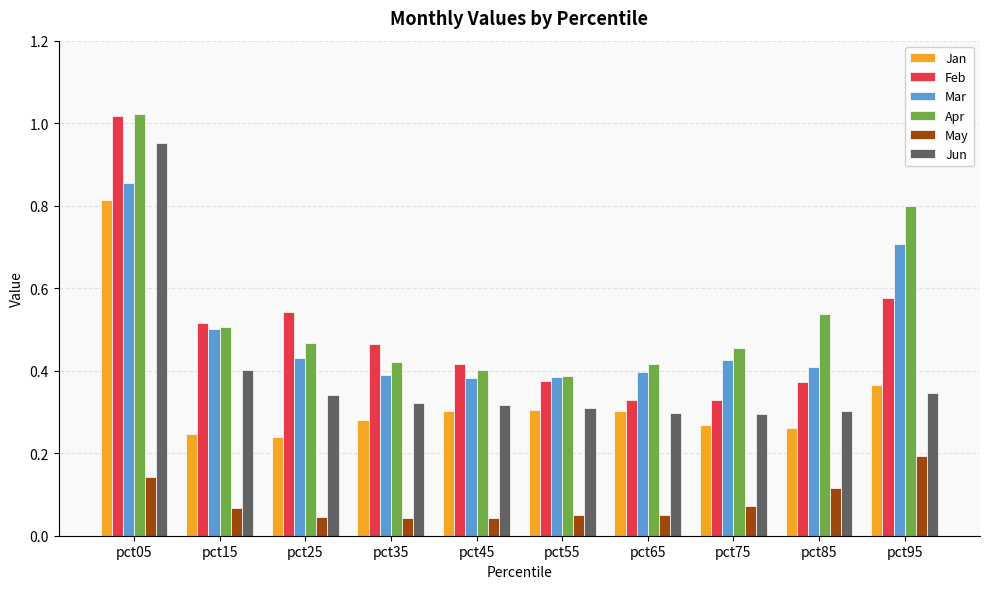

Is it true that Apr equals 0.4 at pct45?

True